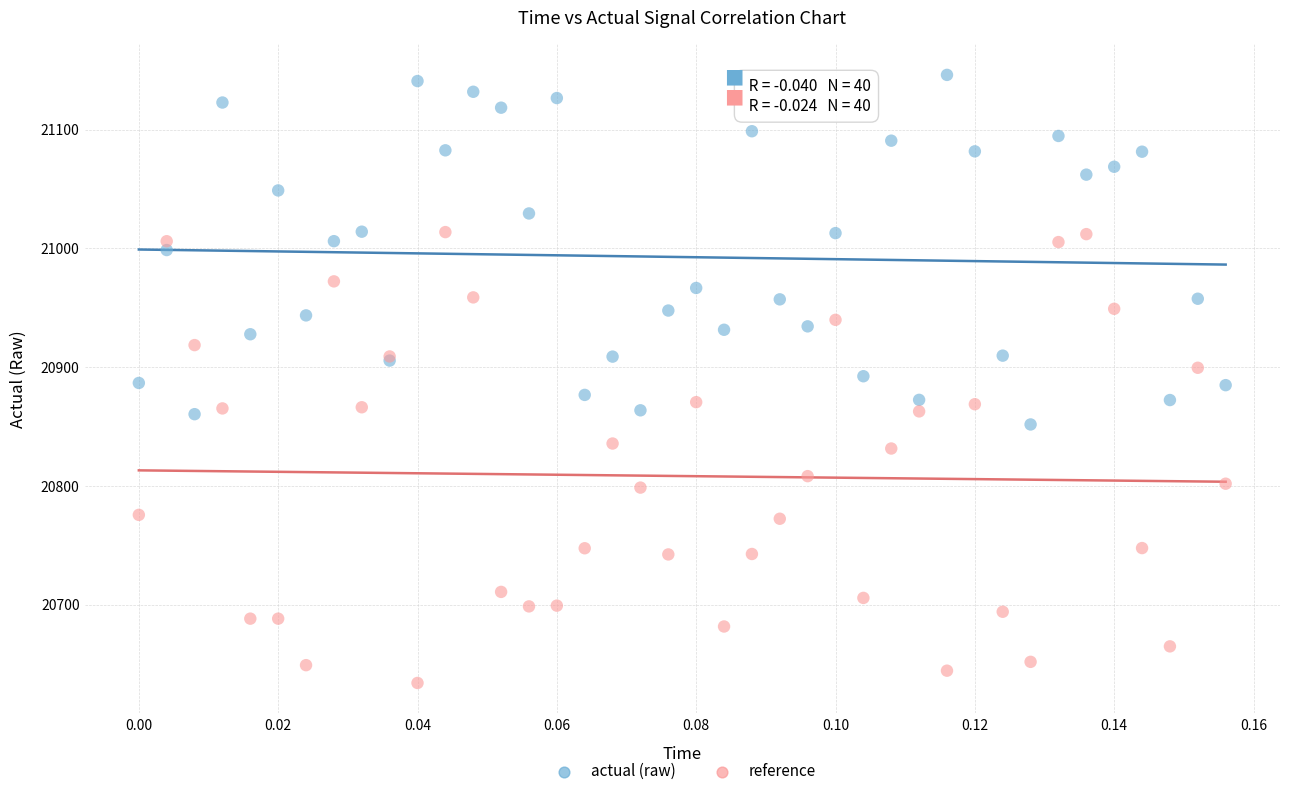

Which series contains the lowest Y value?

reference